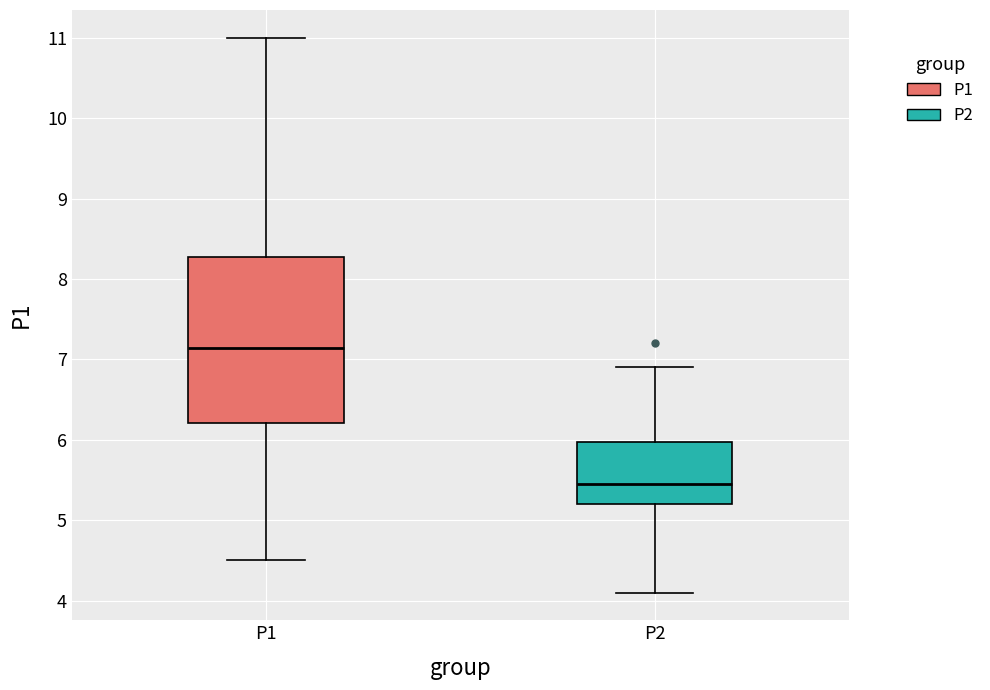

Reading left to right, transcribe this box plot: for each box, give where its median line is, the range the box spans, and where its two whiskers end, as read against the y-axis. The values are not printed on the chart, so give them approximately, as read against the axis.

P1: median 7.1, box 6.2 to 8.3, whiskers 4.5 to 11.0
P2: median 5.5, box 5.2 to 6.0, whiskers 4.1 to 6.9